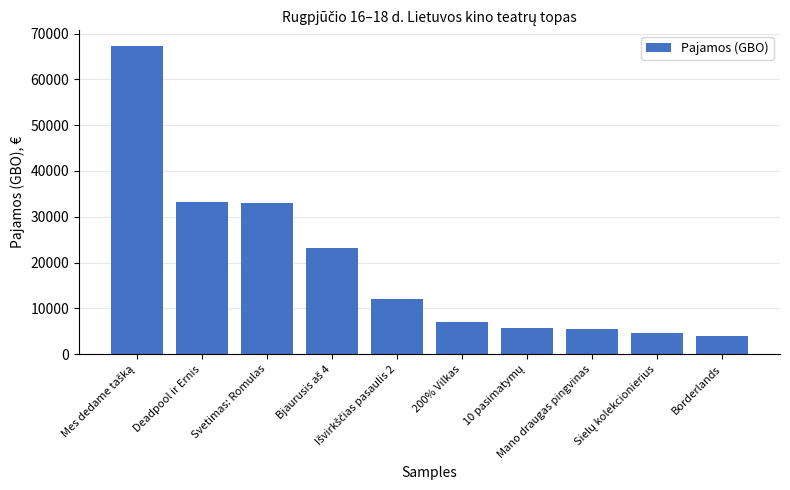

What is the maximum value shown in the chart?

67329.1